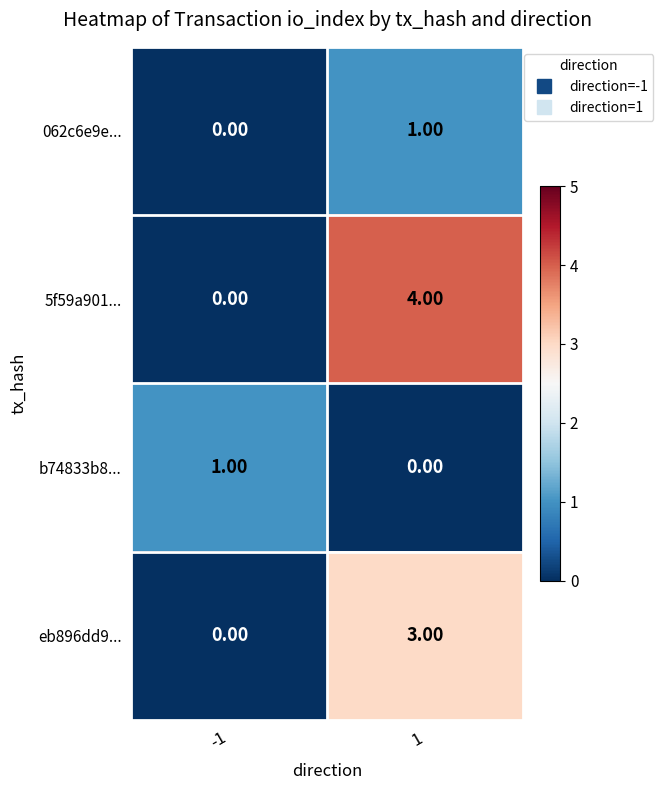

Is the value of b74833b8... at -1 greater than the value of eb896dd9... at 1?

No